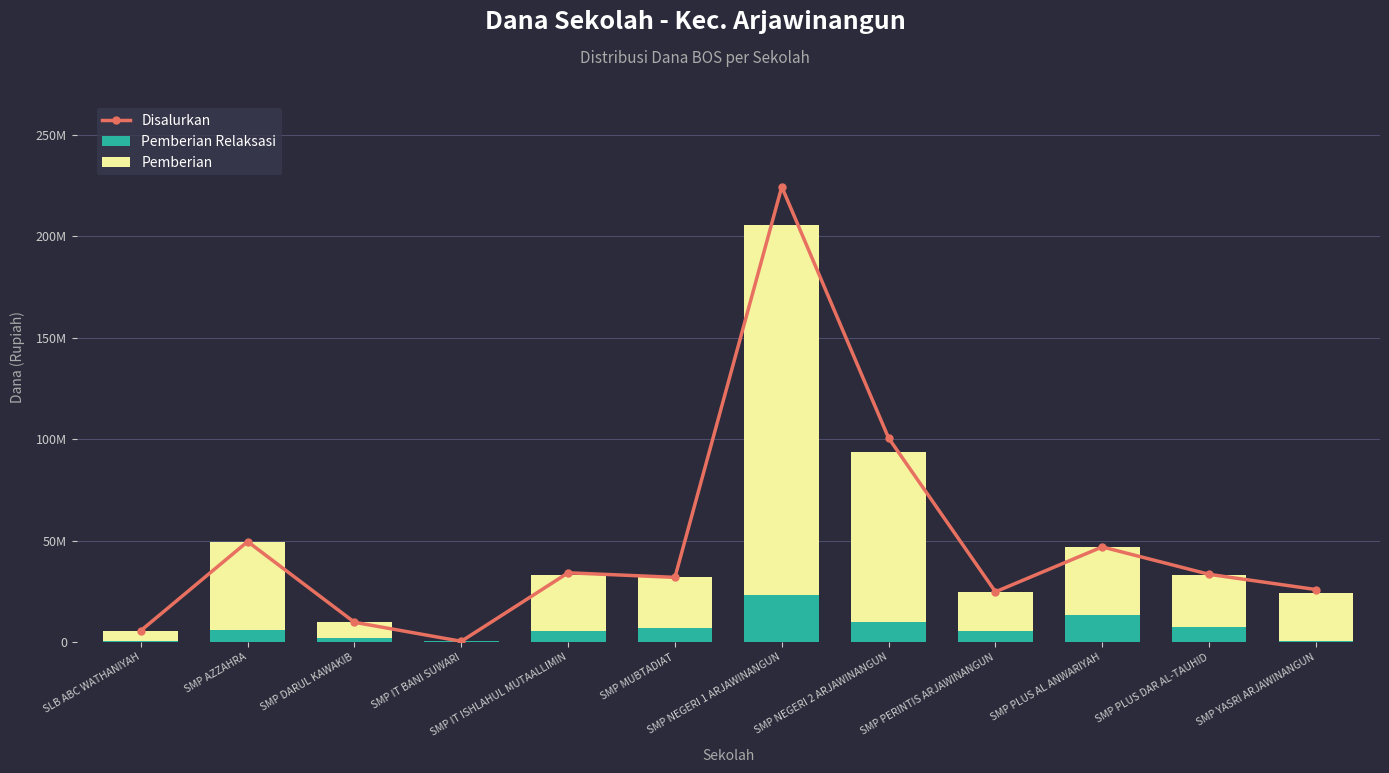

Which series has the widest spread of values?

Disalurkan